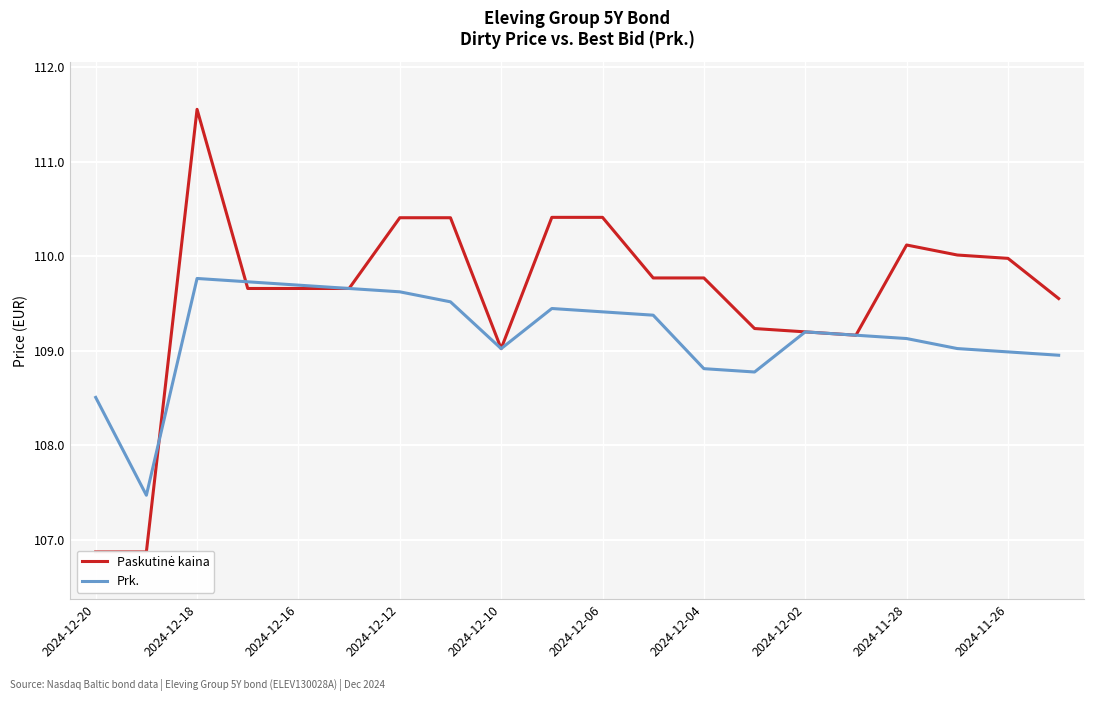

True or false: Prk. has a value of 26.9 at 2024-11-26.

False